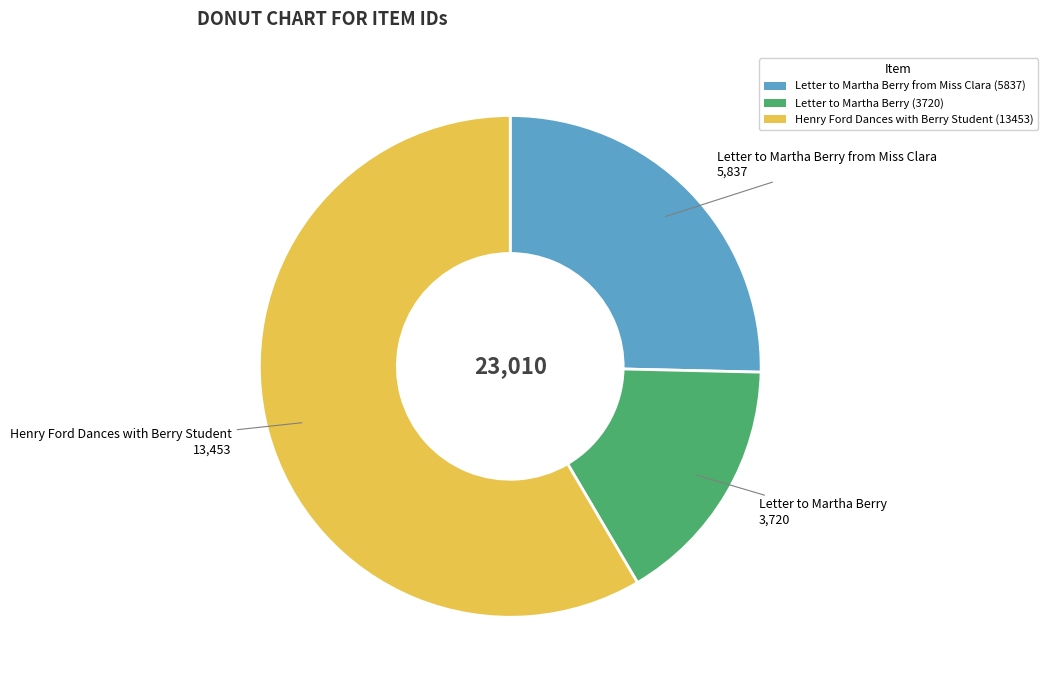

Rank the categories by value from lowest to highest.

Letter to Martha Berry (3720), Letter to Martha Berry from Miss Clara (5837), Henry Ford Dances with Berry Student (13453)